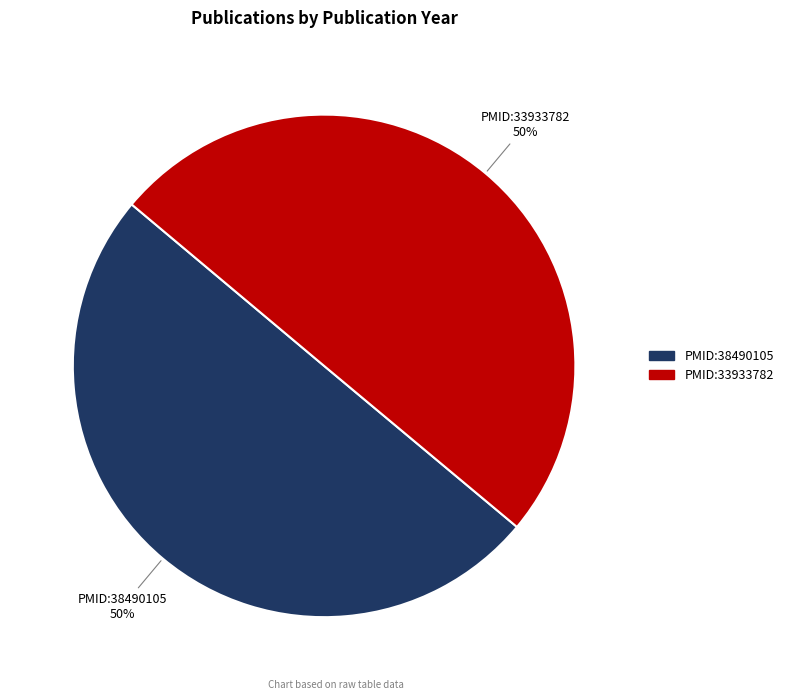

What percentage is the PMID:33933782 slice, to the nearest percent?

50%